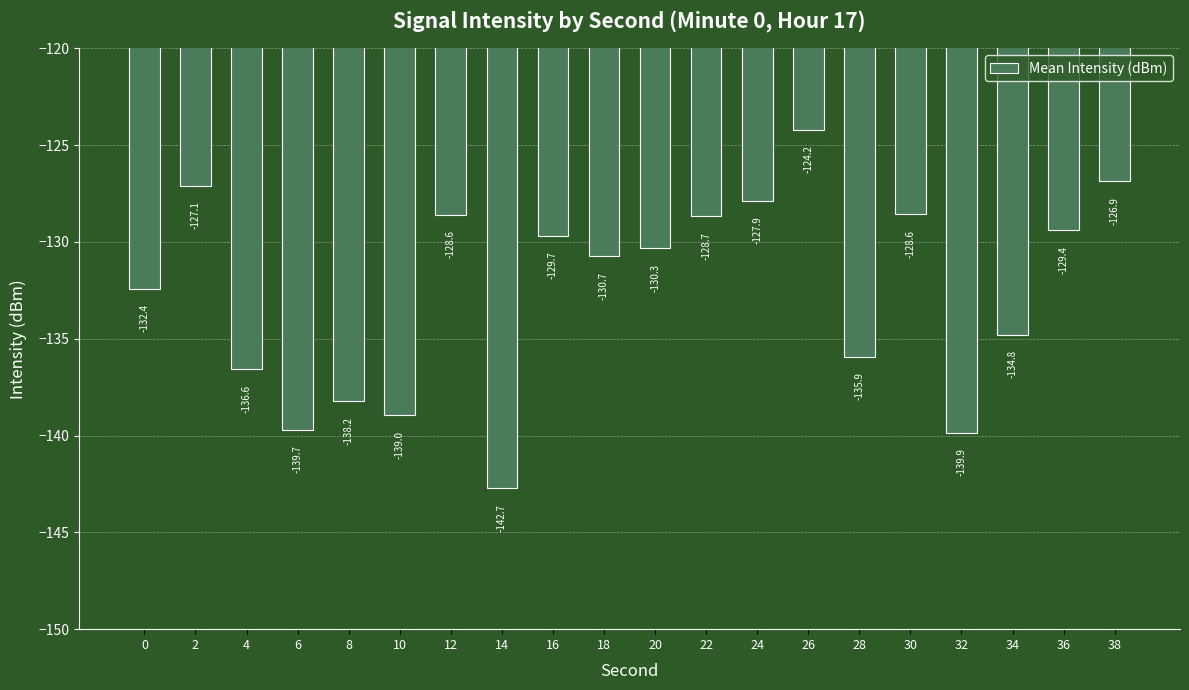

What value does the data have at 2?

-127.1